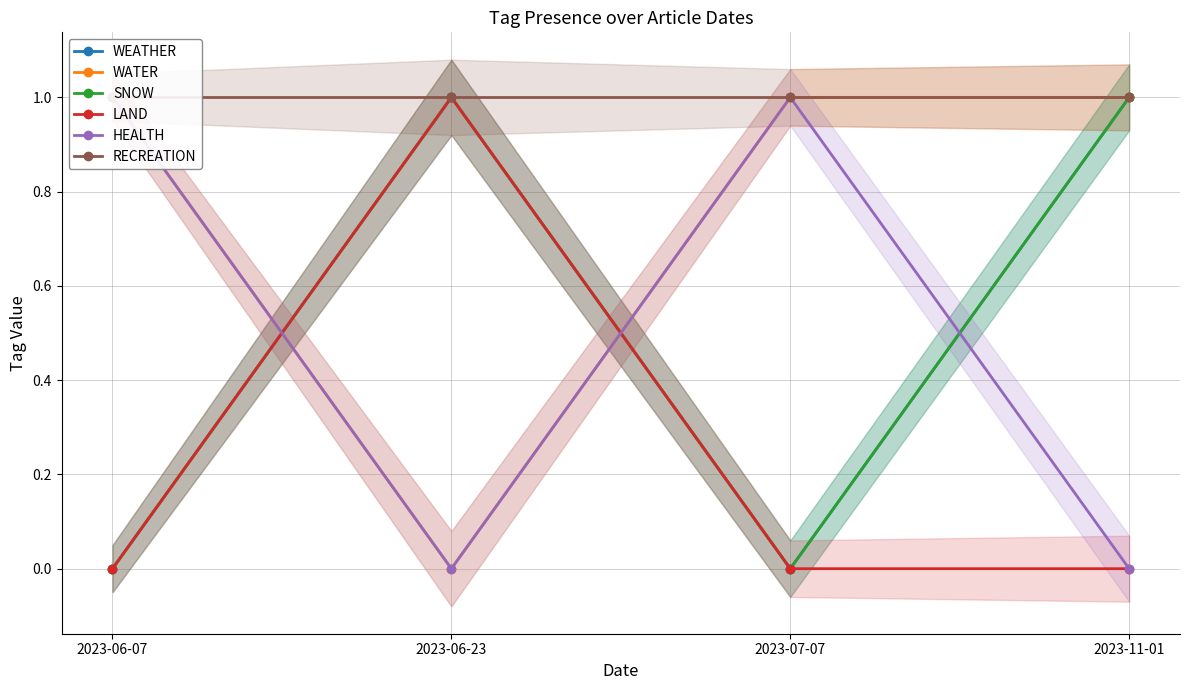

Reading right to left, extract all data points from this chart.

WEATHER: 2023-11-01=1	2023-07-07=0	2023-06-23=1	2023-06-07=0
WATER: 2023-11-01=1	2023-07-07=1	2023-06-23=0	2023-06-07=1
SNOW: 2023-11-01=1	2023-07-07=0	2023-06-23=1	2023-06-07=0
LAND: 2023-11-01=0	2023-07-07=0	2023-06-23=1	2023-06-07=0
HEALTH: 2023-11-01=0	2023-07-07=1	2023-06-23=0	2023-06-07=1
RECREATION: 2023-11-01=1	2023-07-07=1	2023-06-23=1	2023-06-07=1